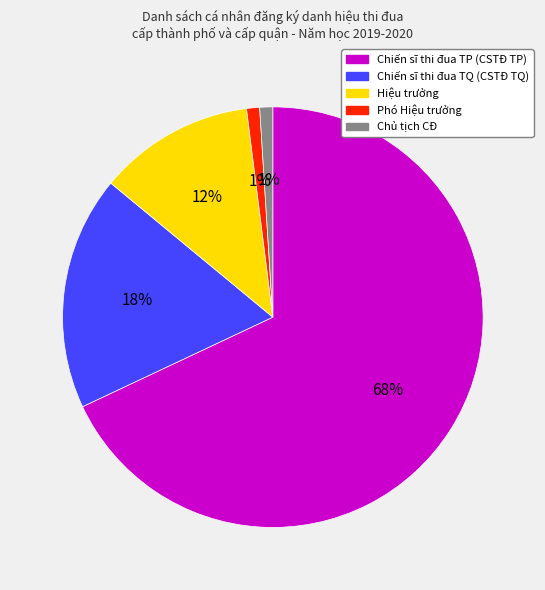

To the nearest percent, what is the difference between the largest and smallest slice percentages?

67%